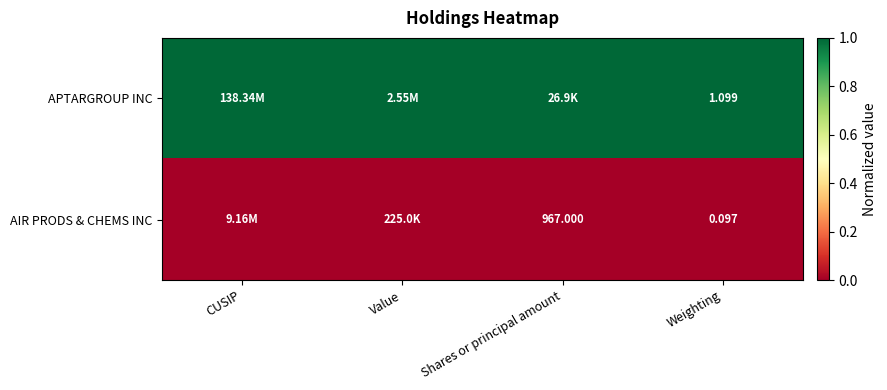

Is the value of APTARGROUP INC at Weighting greater than the value of AIR PRODS & CHEMS INC at Weighting?

Yes